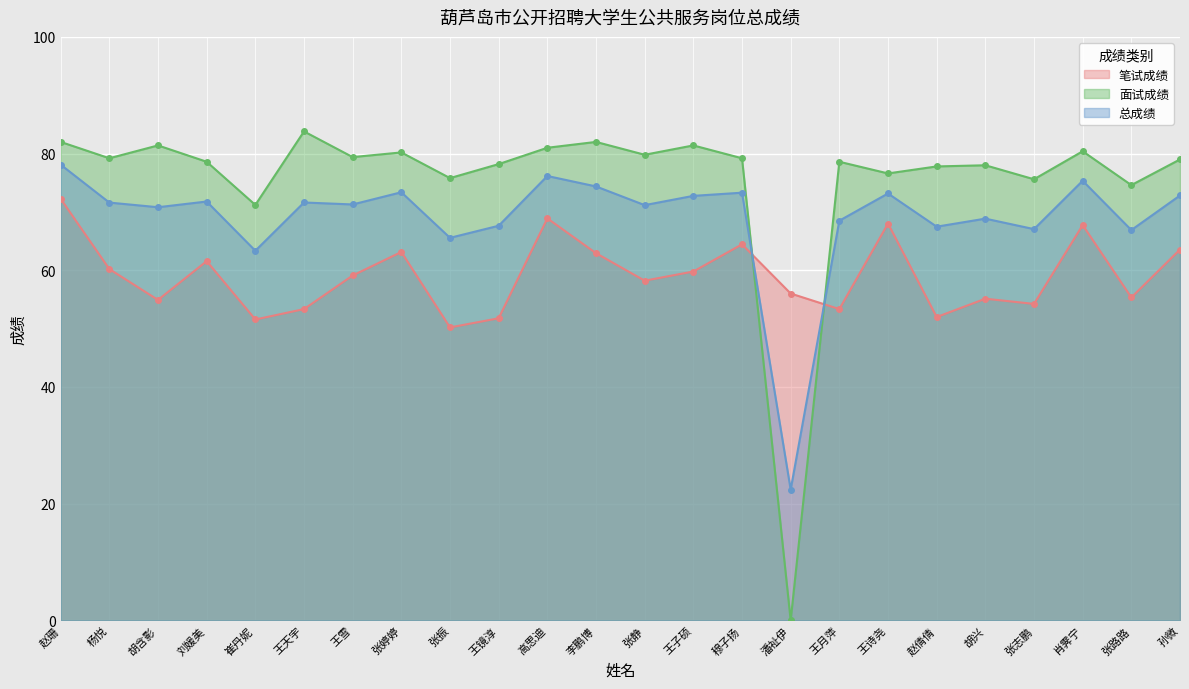

The 面试成绩 series shows 78.6 at 刘媛美. True or false?

True